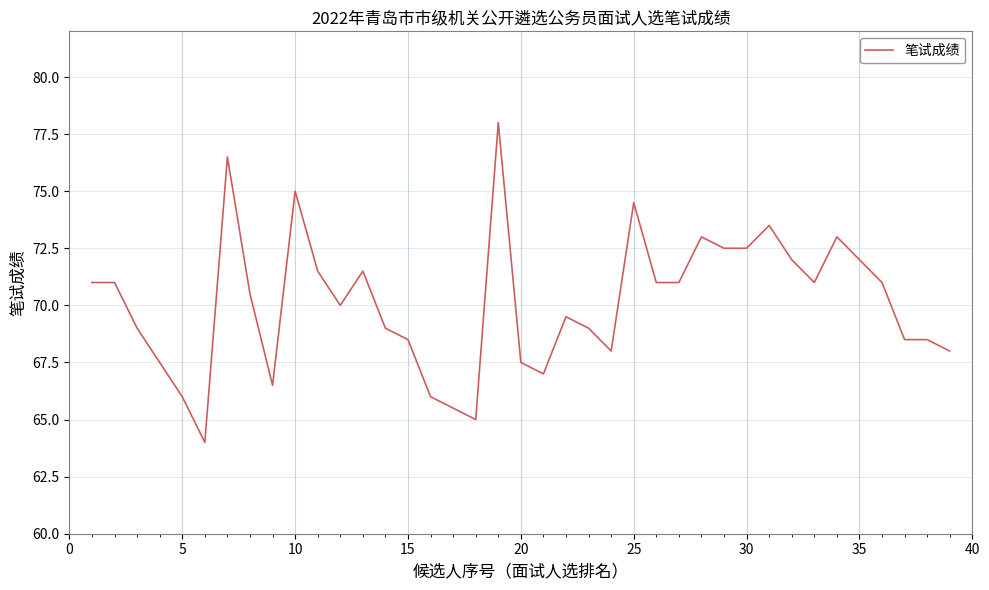

What is the difference between the maximum and minimum values?

14.0